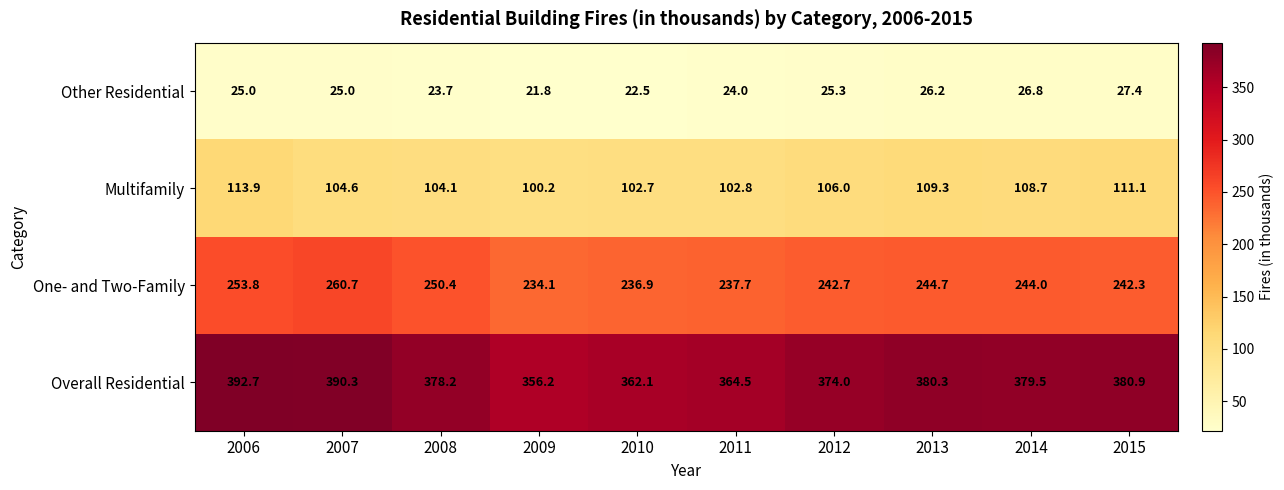

Rank the series by their maximum value, from lowest to highest.

Other Residential, Multifamily, One- and Two-Family, Overall Residential